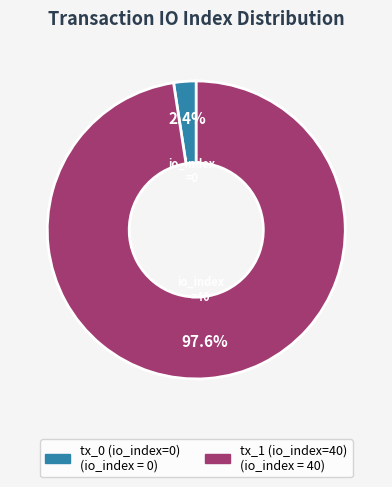

Between tx_0 (io_index=0) and tx_1 (io_index=40), which is larger?

tx_1 (io_index=40)